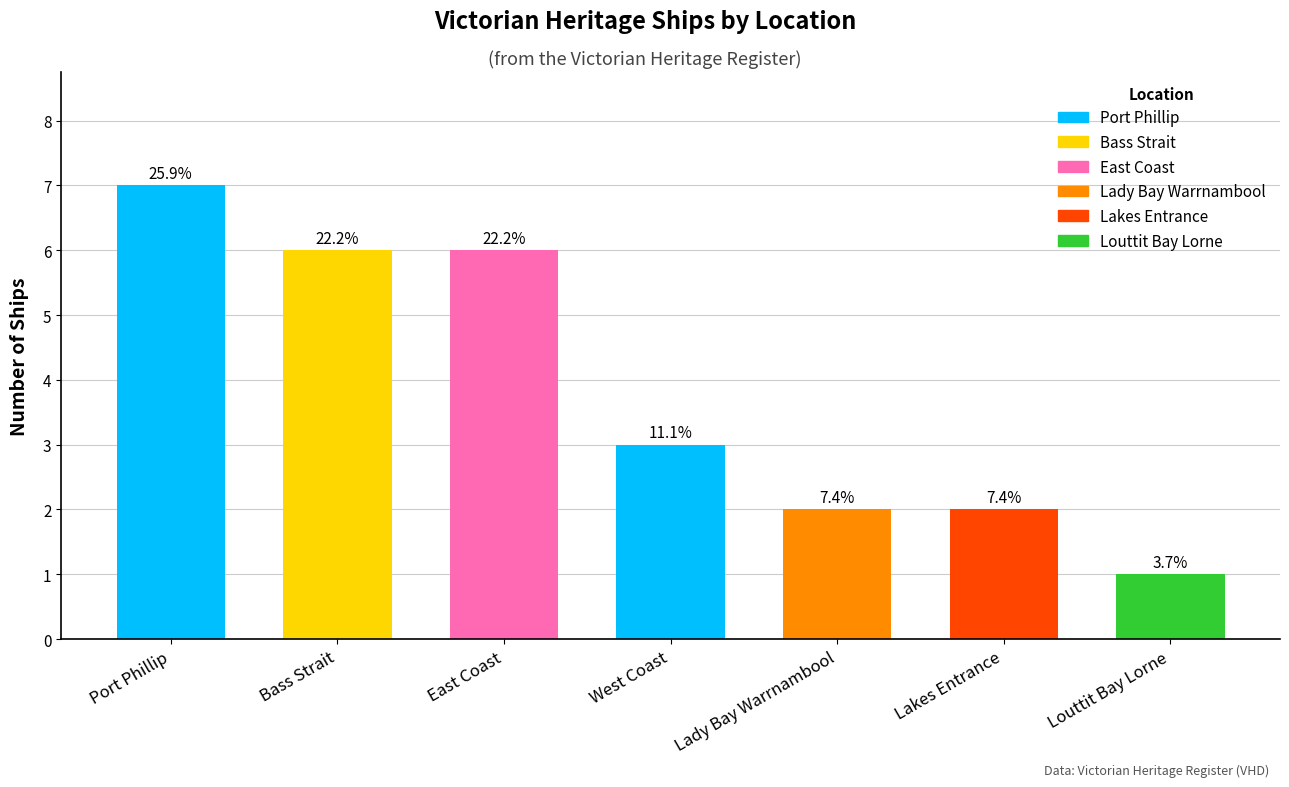

What is the value of the 3rd bar from the left?

6